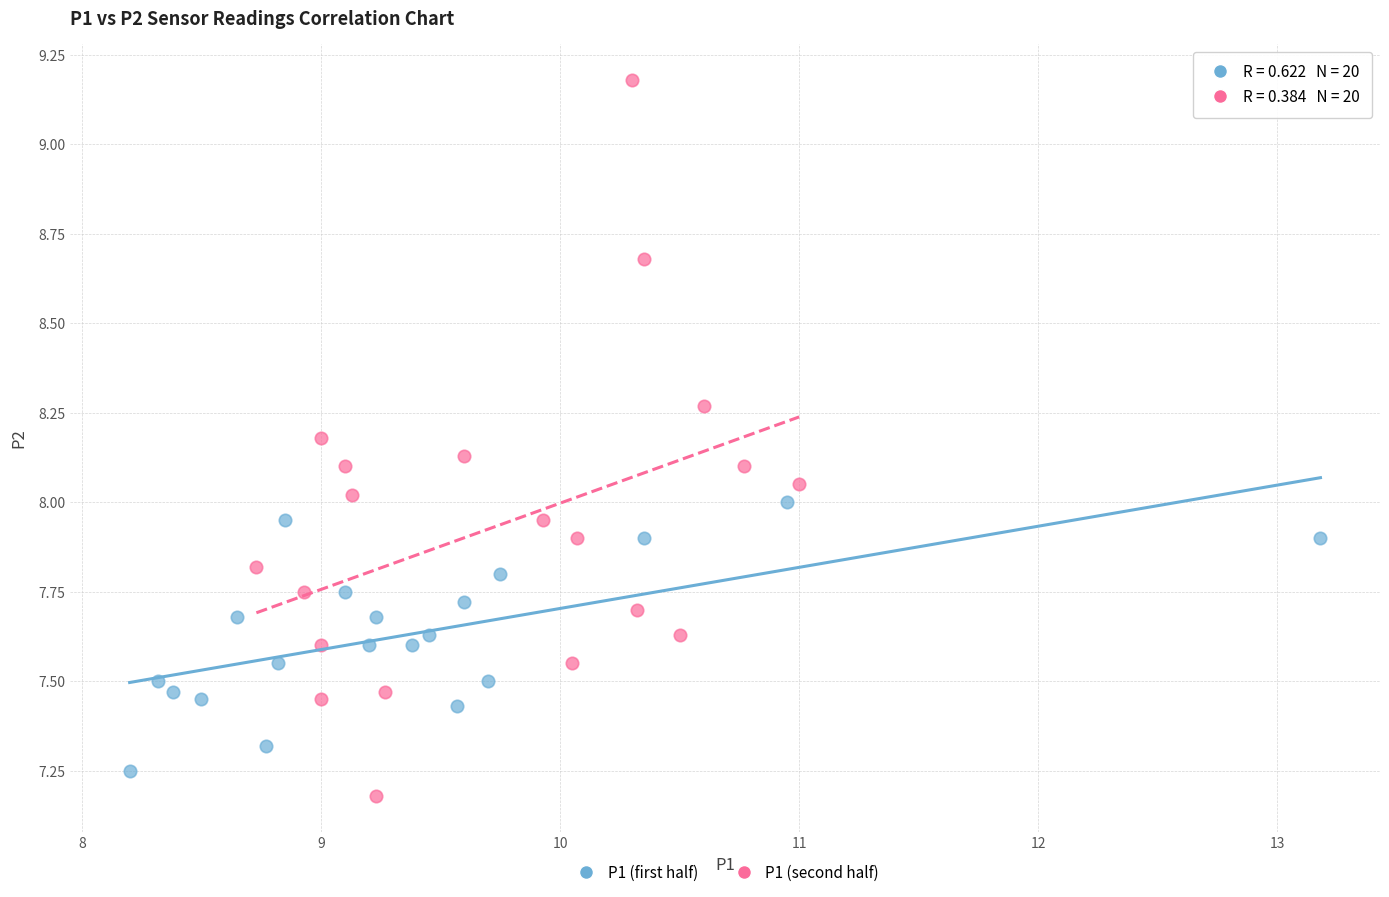

Which series has the largest Y range (max minus min)?

P1 (second half)